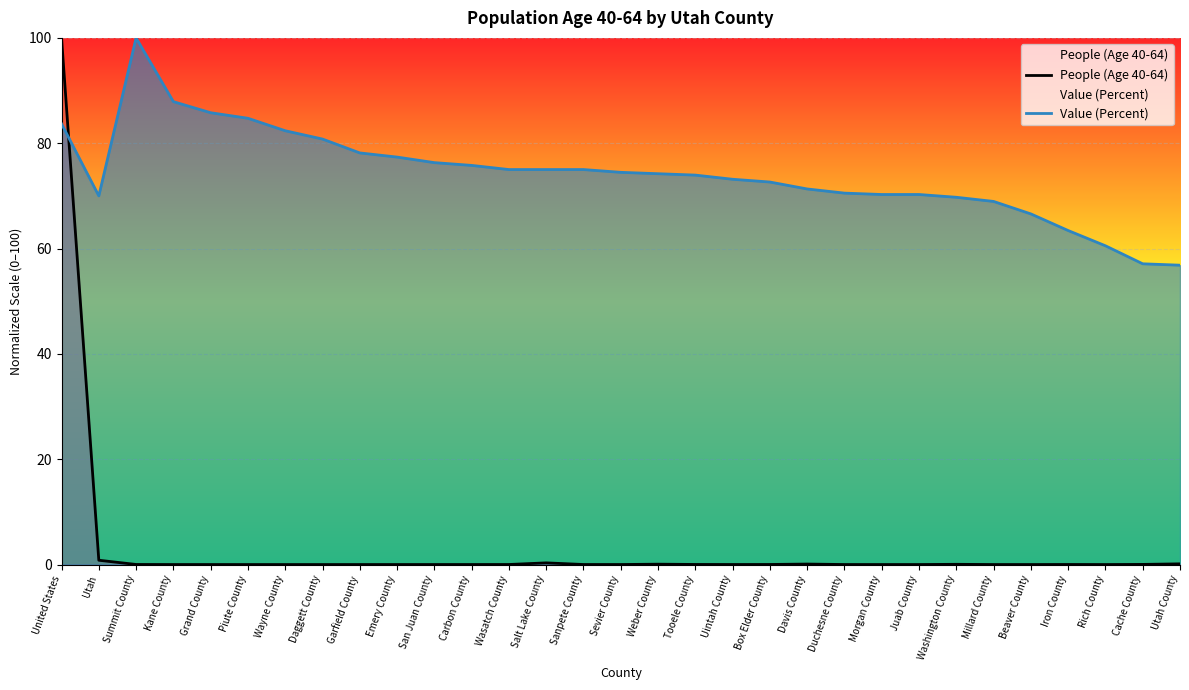

Reading left to right, transcribe all the data shown in this chart.

People (Age 40-64): United States=100.0	Utah=0.8	Summit County=0.0	Kane County=0.0	Grand County=0.0	Piute County=0.0	Wayne County=0.0	Daggett County=0.0	Garfield County=0.0	Emery County=0.0	San Juan County=0.0	Carbon County=0.0	Wasatch County=0.0	Salt Lake County=0.3	Sanpete County=0.0	Sevier County=0.0	Weber County=0.1	Tooele County=0.0	Uintah County=0.0	Box Elder County=0.0	Davis County=0.1	Duchesne County=0.0	Morgan County=0.0	Juab County=0.0	Washington County=0.0	Millard County=0.0	Beaver County=0.0	Iron County=0.0	Rich County=0.0	Cache County=0.0	Utah County=0.1
Value (Percent): United States=83.7	Utah=70.0	Summit County=100.0	Kane County=87.9	Grand County=85.8	Piute County=84.7	Wayne County=82.4	Daggett County=80.8	Garfield County=78.2	Emery County=77.4	San Juan County=76.3	Carbon County=75.8	Wasatch County=75.0	Salt Lake County=75.0	Sanpete County=75.0	Sevier County=74.5	Weber County=74.2	Tooele County=73.9	Uintah County=73.2	Box Elder County=72.6	Davis County=71.3	Duchesne County=70.5	Morgan County=70.3	Juab County=70.3	Washington County=69.7	Millard County=68.9	Beaver County=66.6	Iron County=63.4	Rich County=60.5	Cache County=57.1	Utah County=56.8